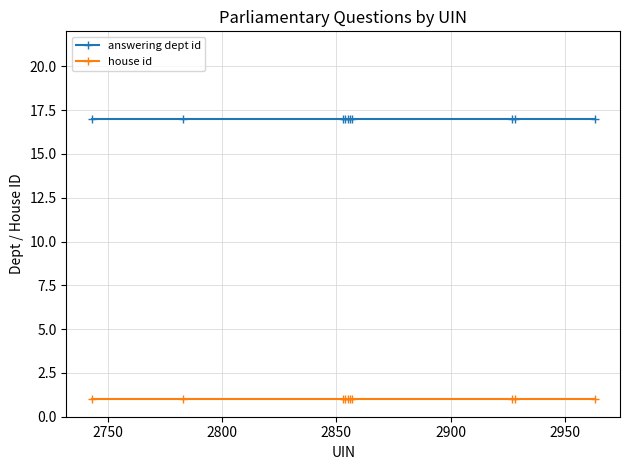

What is the value of the house id point at the 4th from the left?

1